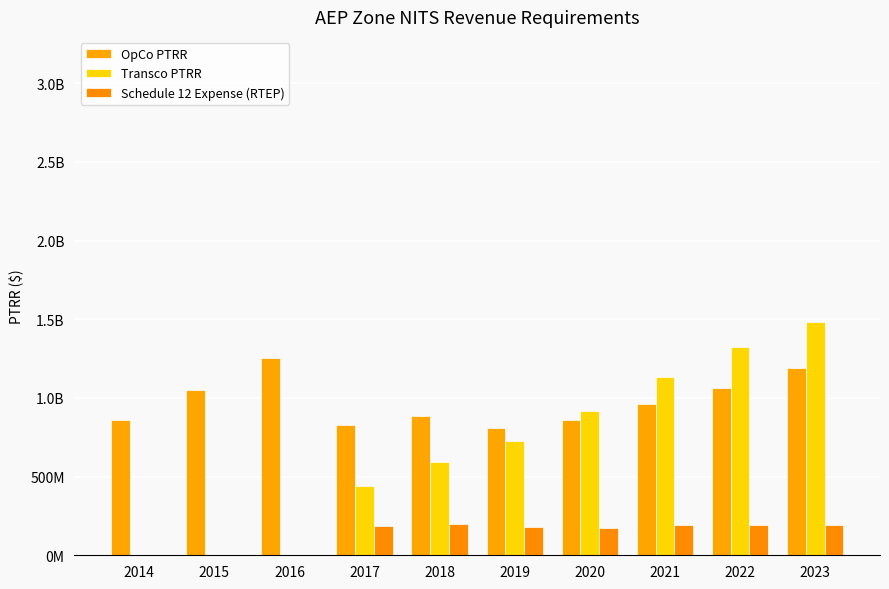

What is the value of the Schedule 12 Expense (RTEP) bar at the 6th from the left?

179720802.8